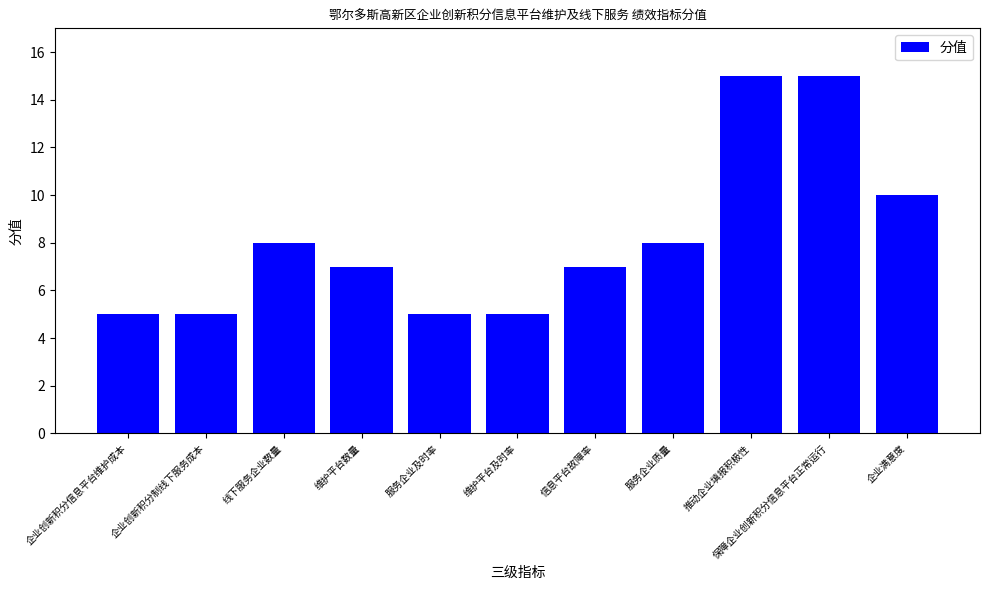

What is the minimum value shown in the chart?

5